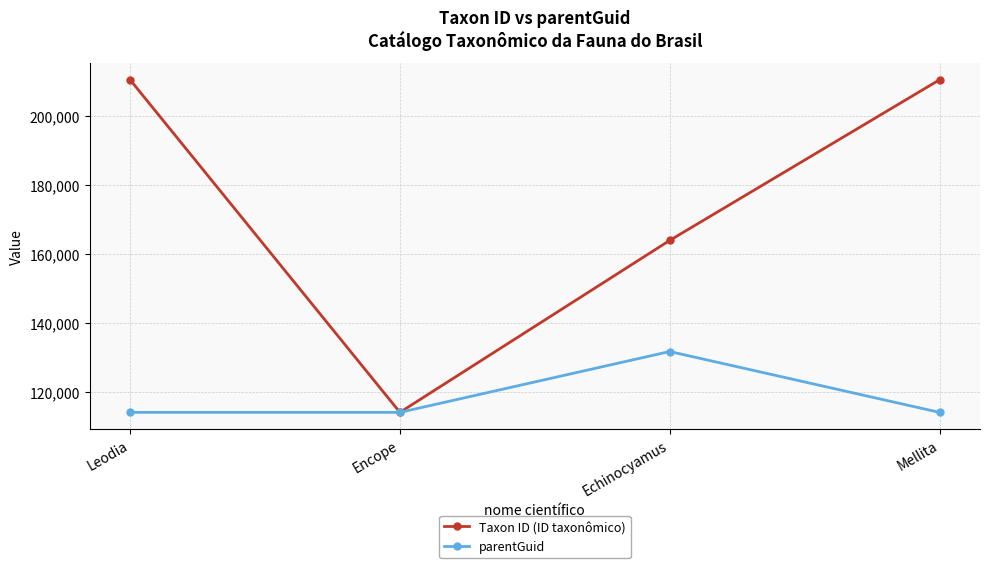

Is the value of Taxon ID (ID taxonômico) at Echinocyamus greater than the value of parentGuid at Encope?

Yes